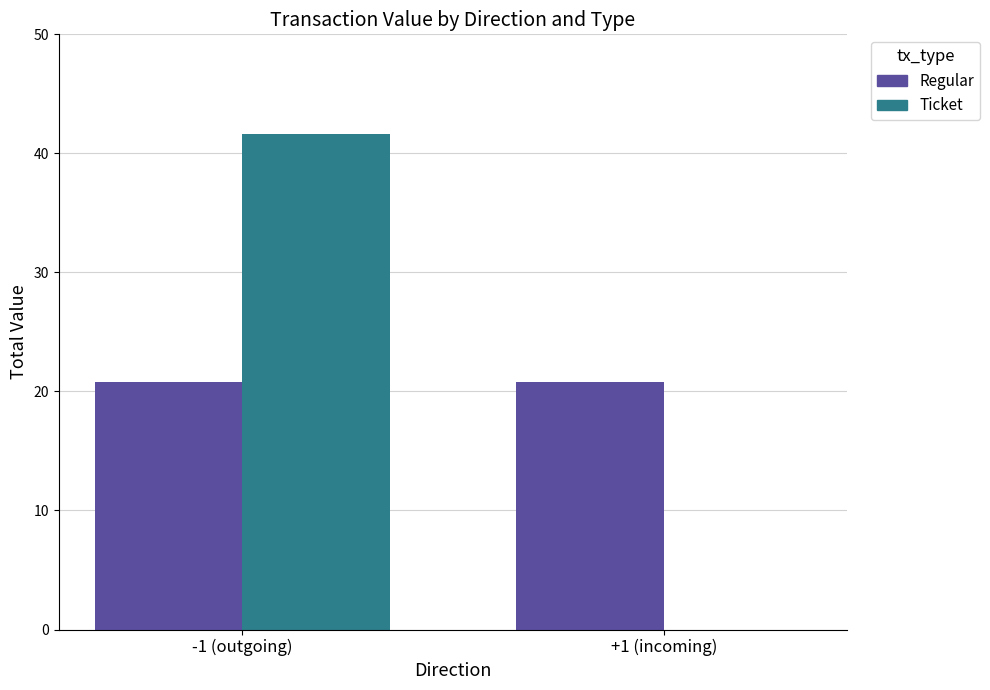

Reading left to right, extract all data points from this chart.

Regular: -1 (outgoing)=20.8	+1 (incoming)=20.8
Ticket: -1 (outgoing)=41.6	+1 (incoming)=0.0